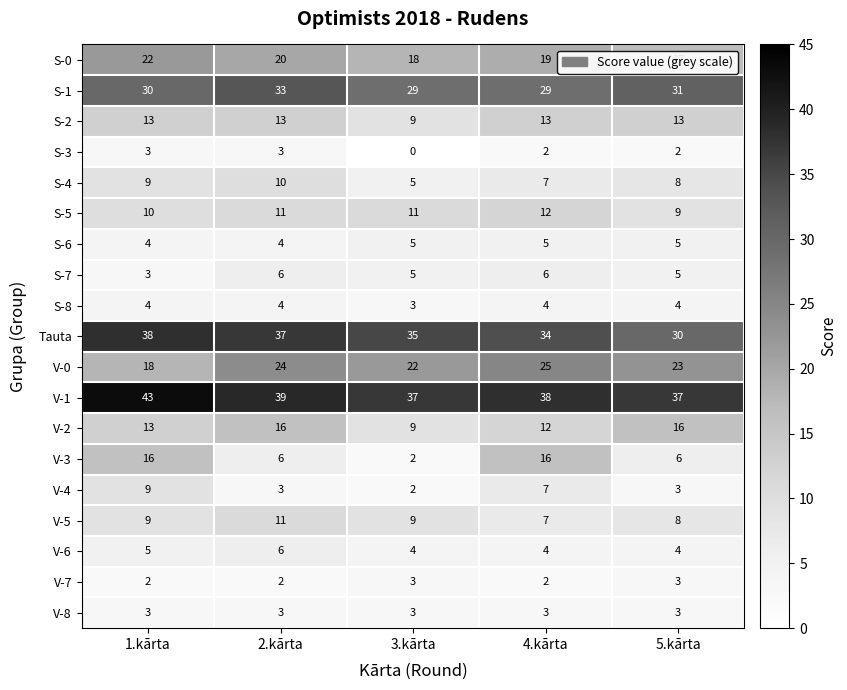

Between 1.kārta and 5.kārta, which series saw the biggest shift?

V-3